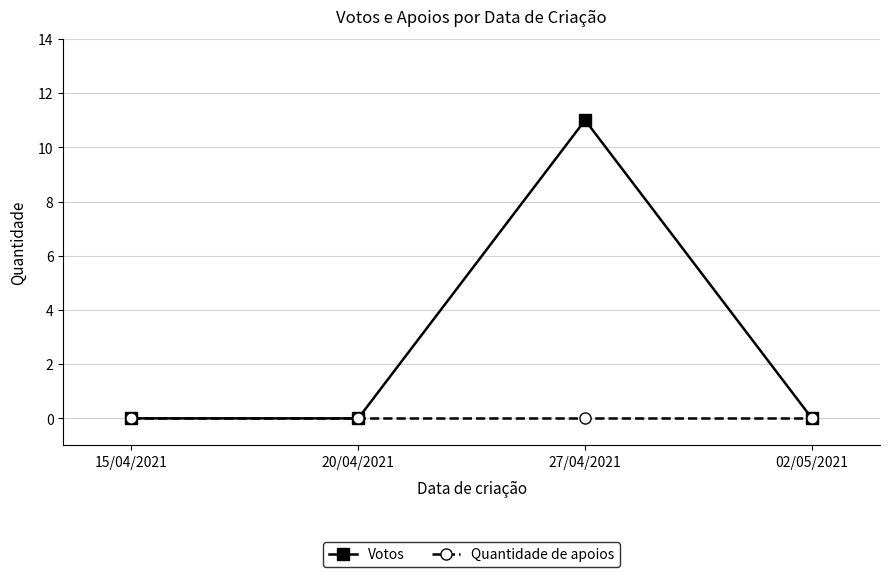

At 27/04/2021, list the series in order from smallest to largest.

Quantidade de apoios, Votos